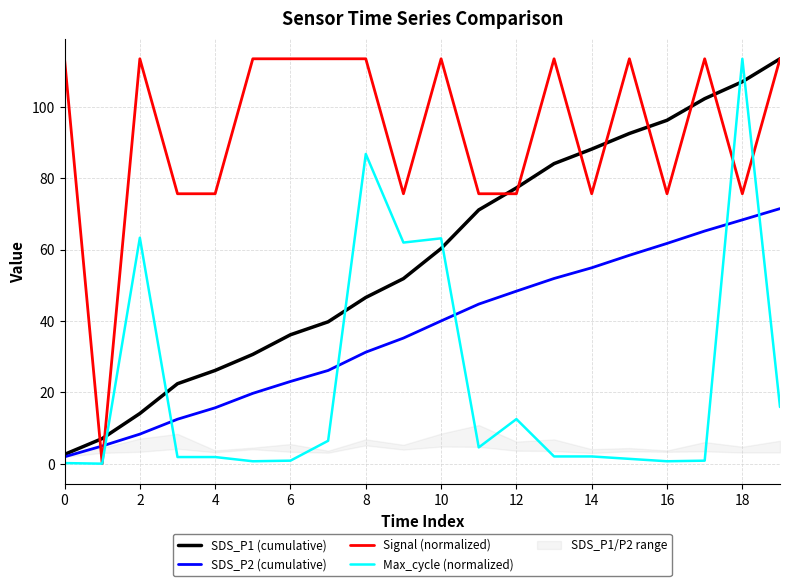

Which series ends up on top after the final intersection of SDS_P1 (cumulative) and Max_cycle (normalized)?

SDS_P1 (cumulative)